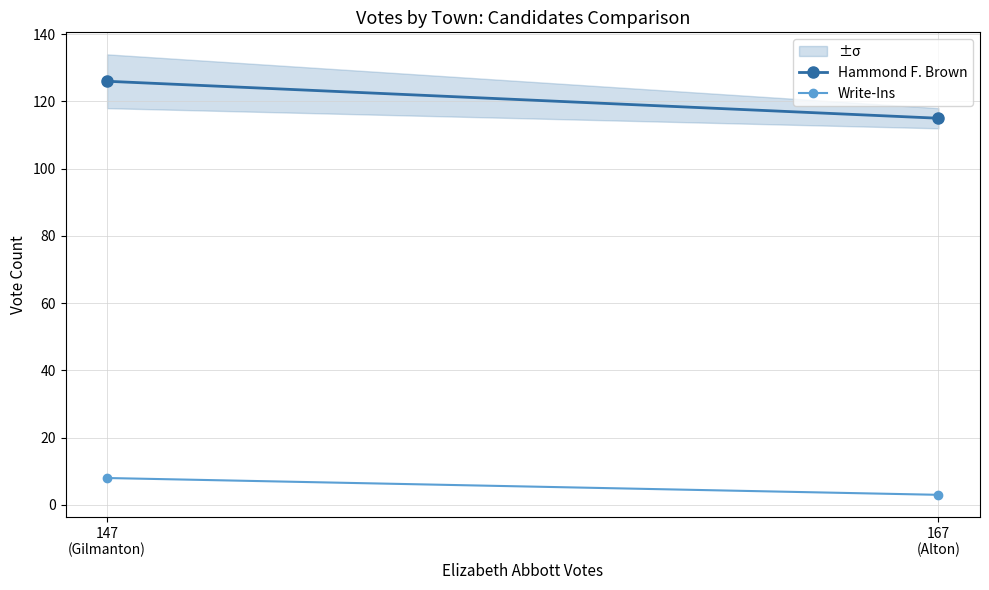

Which category has the lowest value across all series?

167
(Alton)